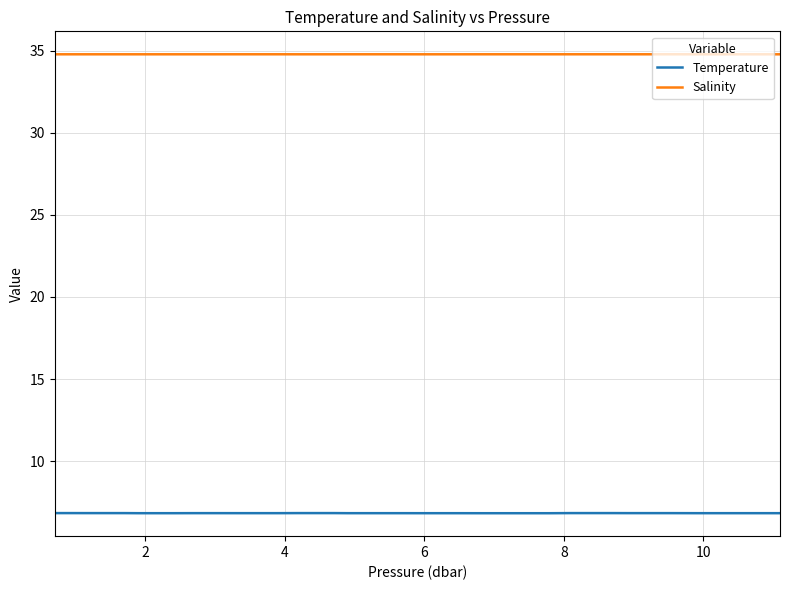

Which series has the largest total across all categories?

Salinity